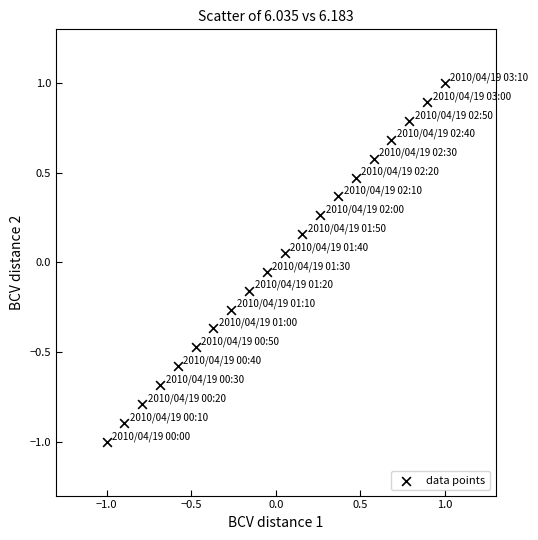

What is the range of X values (max minus min)?

2.0